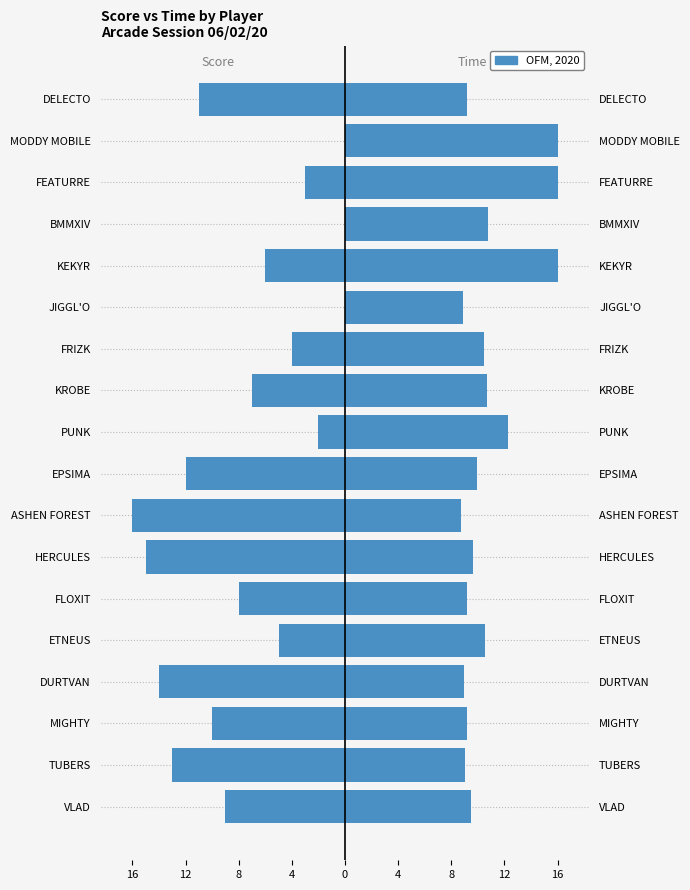

How many values in Score are below zero?

15